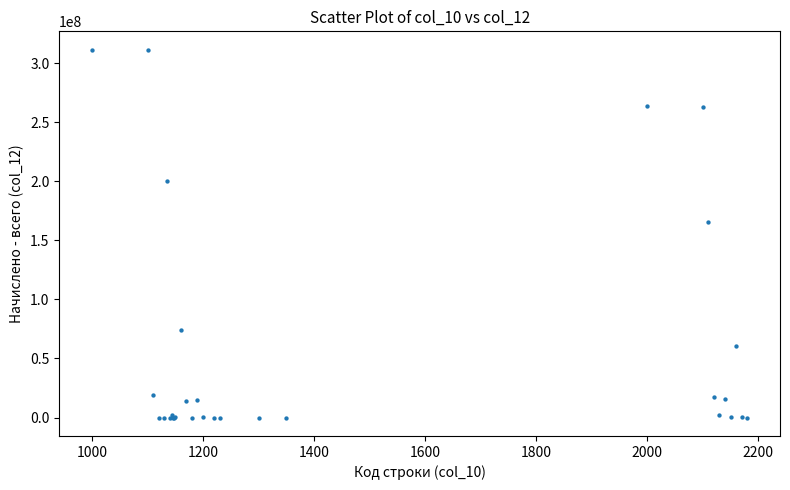

What Y value in the scatter plot is closest to 155628893?

165794740